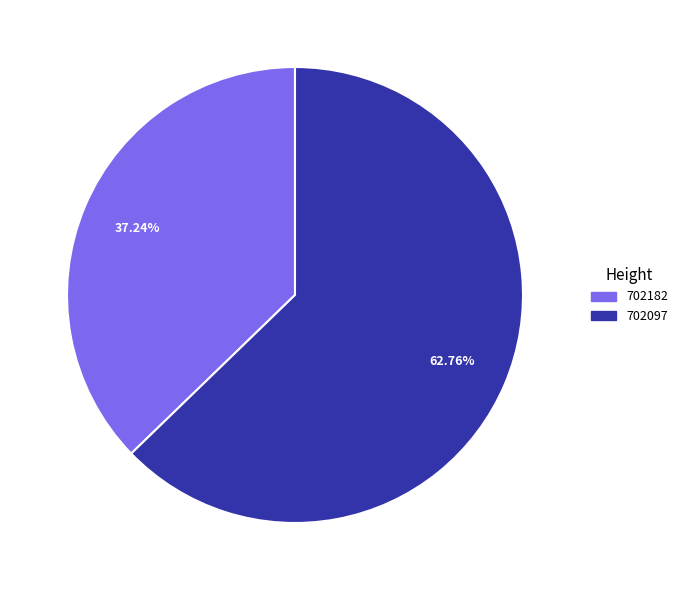

How many slices are in this pie chart?

2